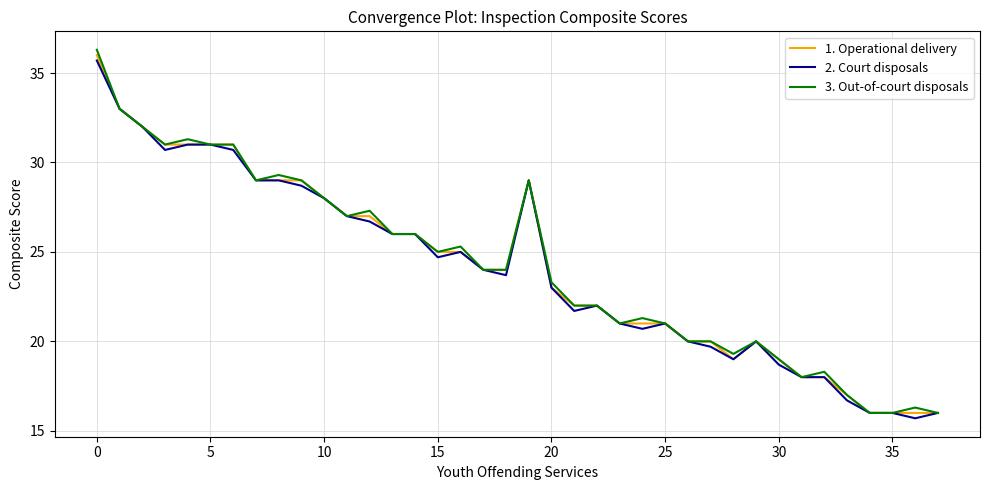

Rank the series by their average value, from highest to lowest.

3. Out-of-court disposals, 1. Operational delivery, 2. Court disposals